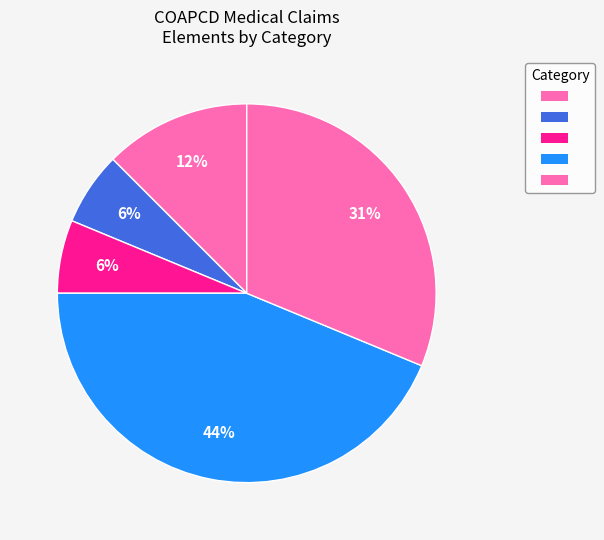

How many slices are in this pie chart?

5